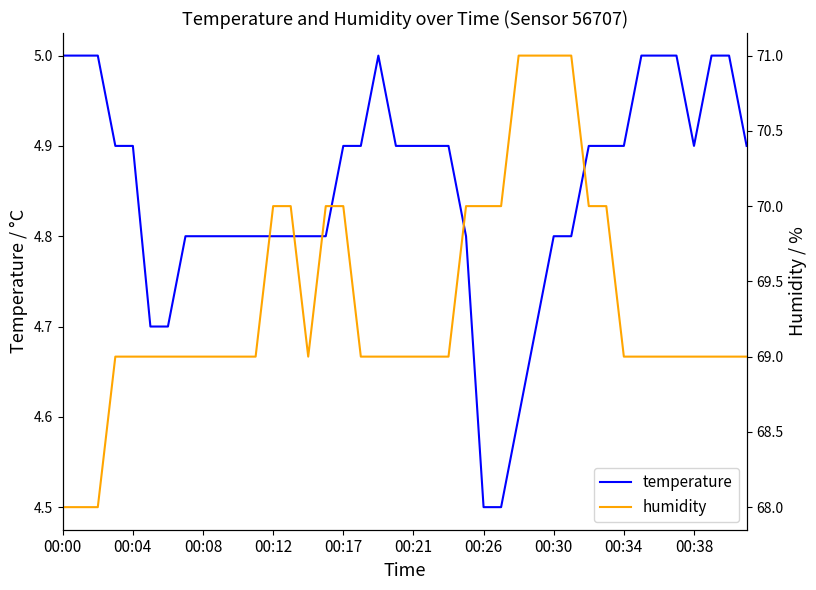

What is the smallest value displayed?

4.5